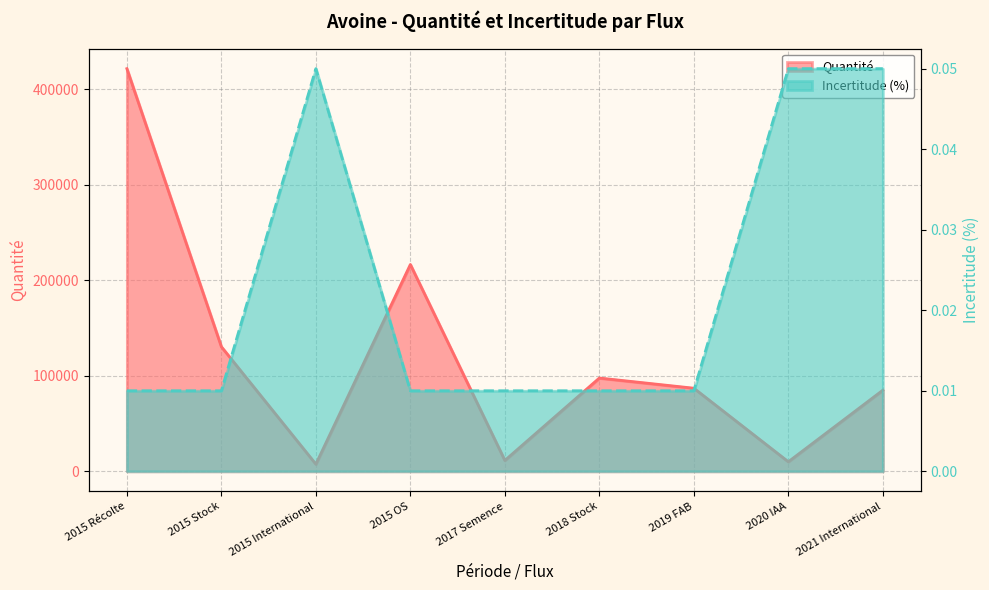

Is it true that Incertitude (%) equals 0.0 at 2015 Récolte?

False